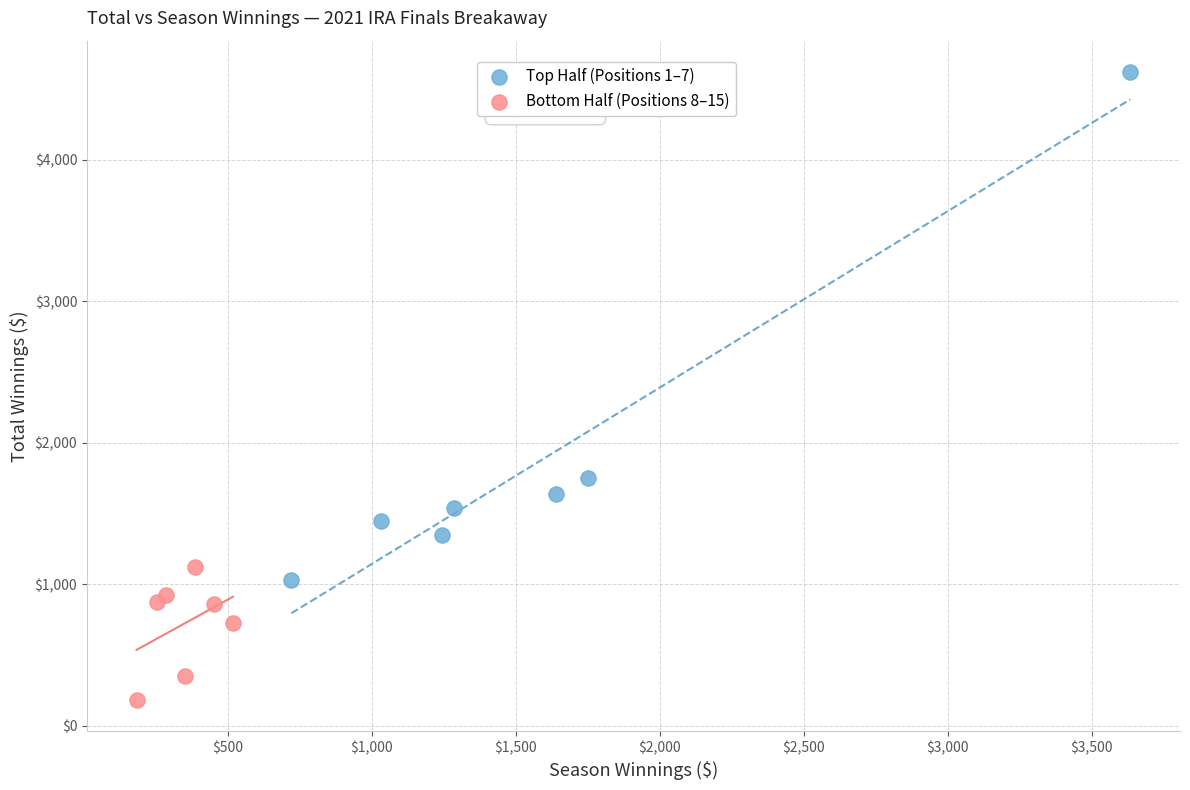

What are all the series names shown in the legend?

Top Half (Positions 1–7), Bottom Half (Positions 8–15)